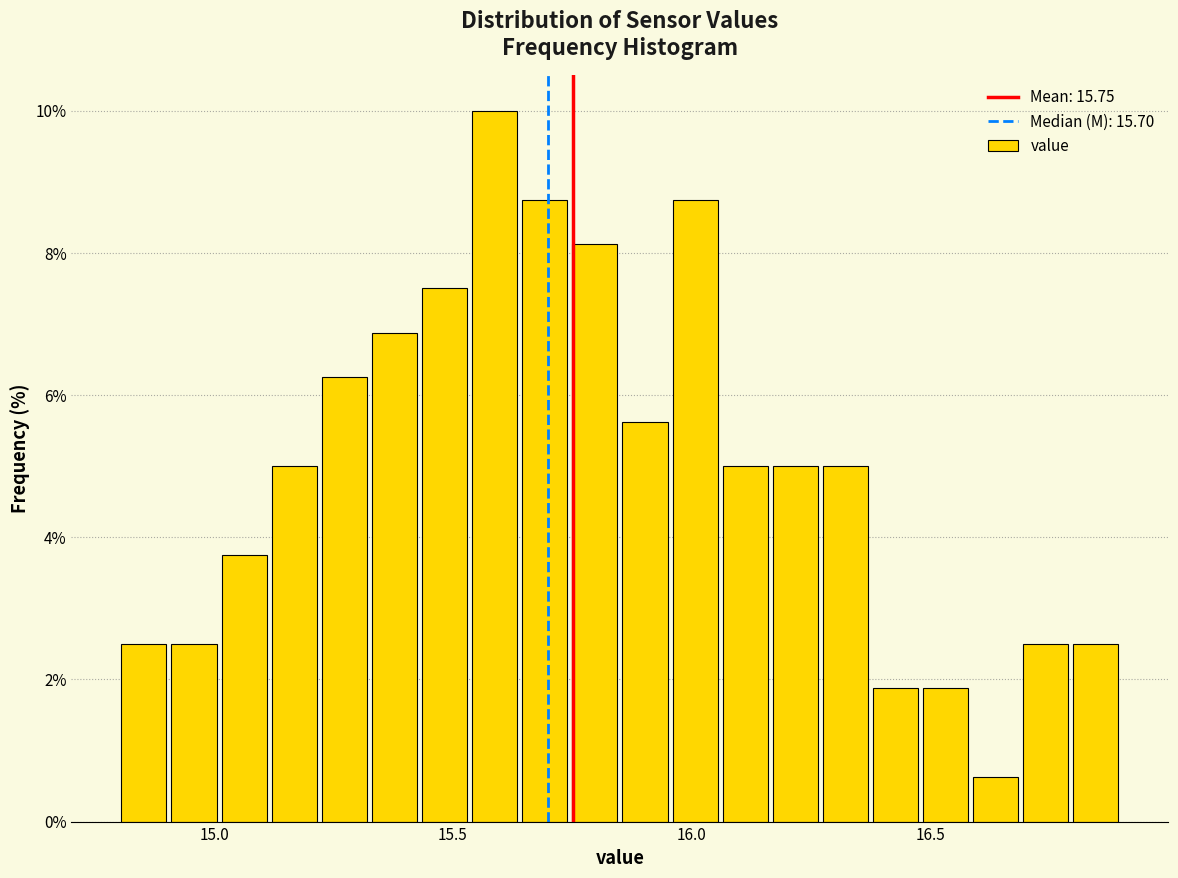

Read against the x-axis, roughly where is the centre of the tallest bar?

15.60